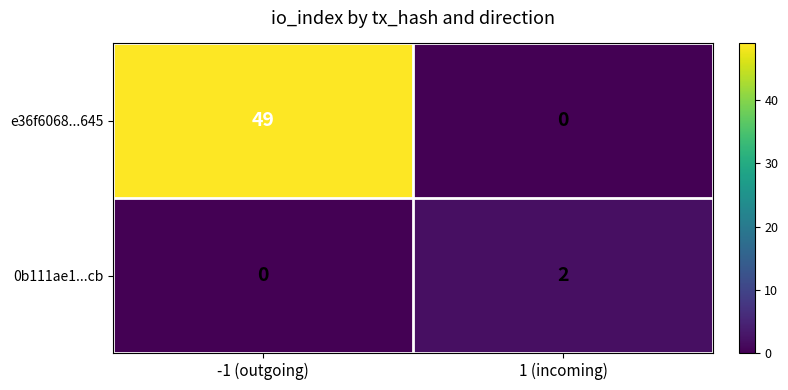

What is the highest value of the e36f6068...645 series?

49